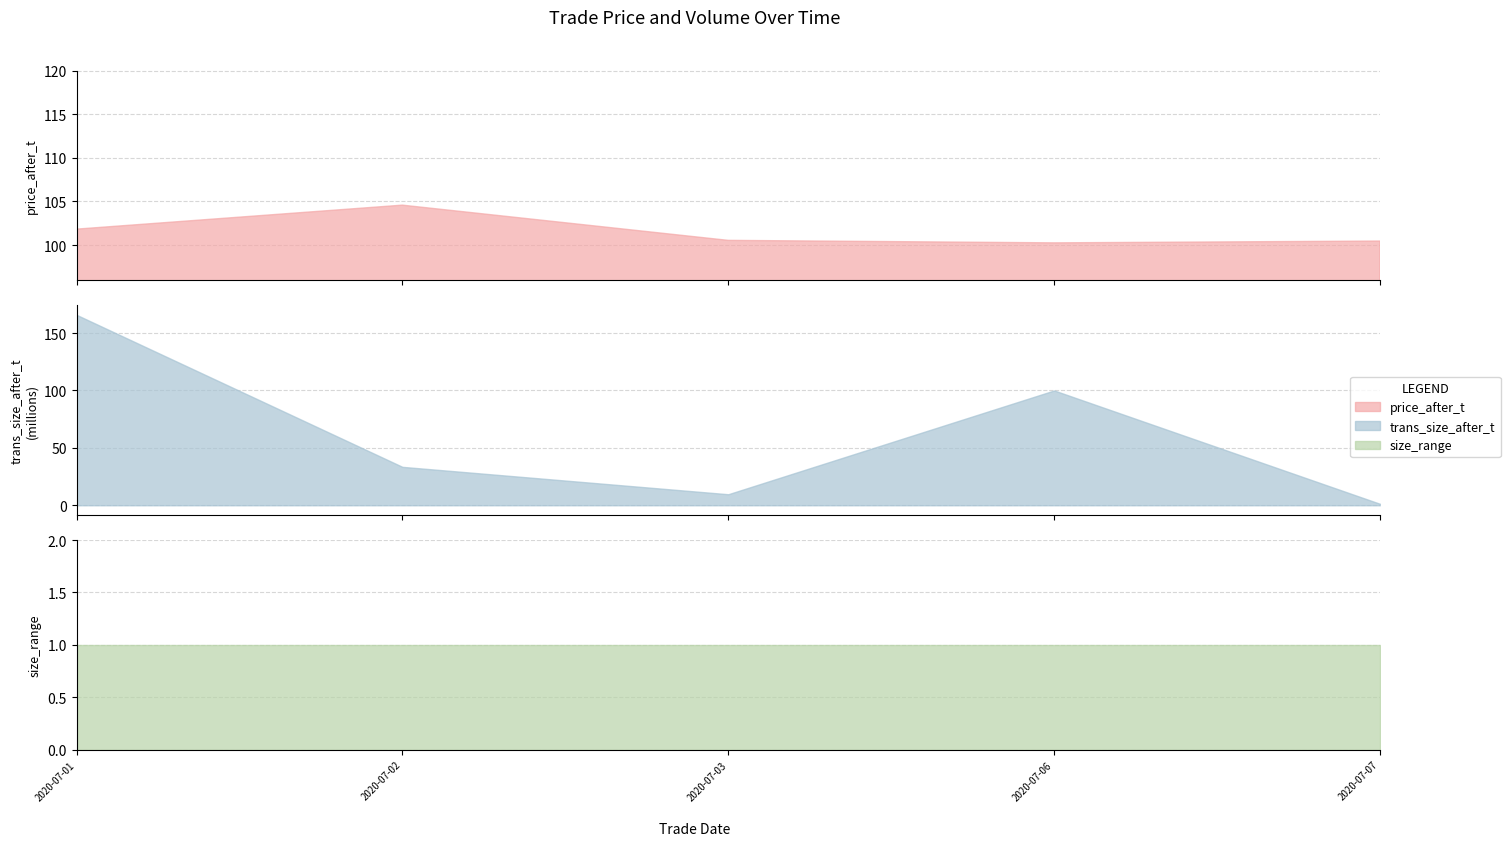

The trans_size_after_t series shows 700251.5 at 2020-07-07. True or false?

False